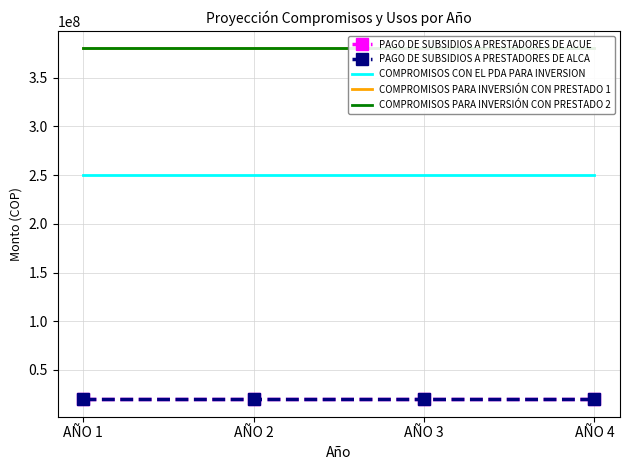

How many categories are shown in the chart?

4